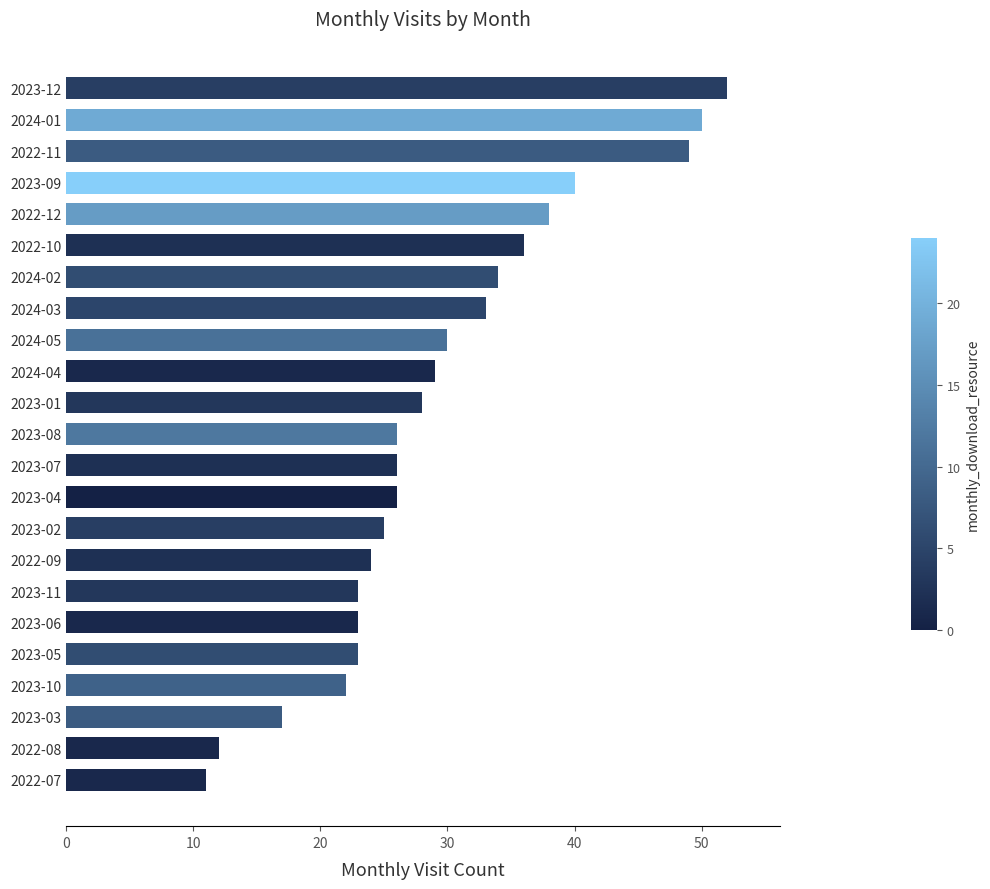

What is the value of the 5th bar from the top?

38